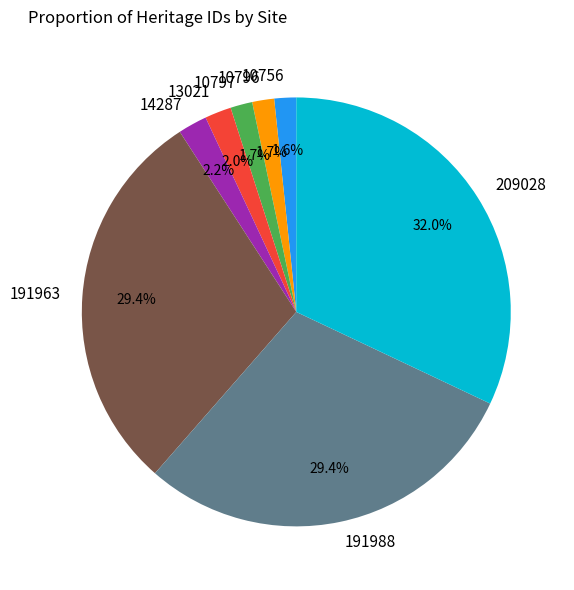

Do 209028 and 10796 together represent more than half of the pie?

No